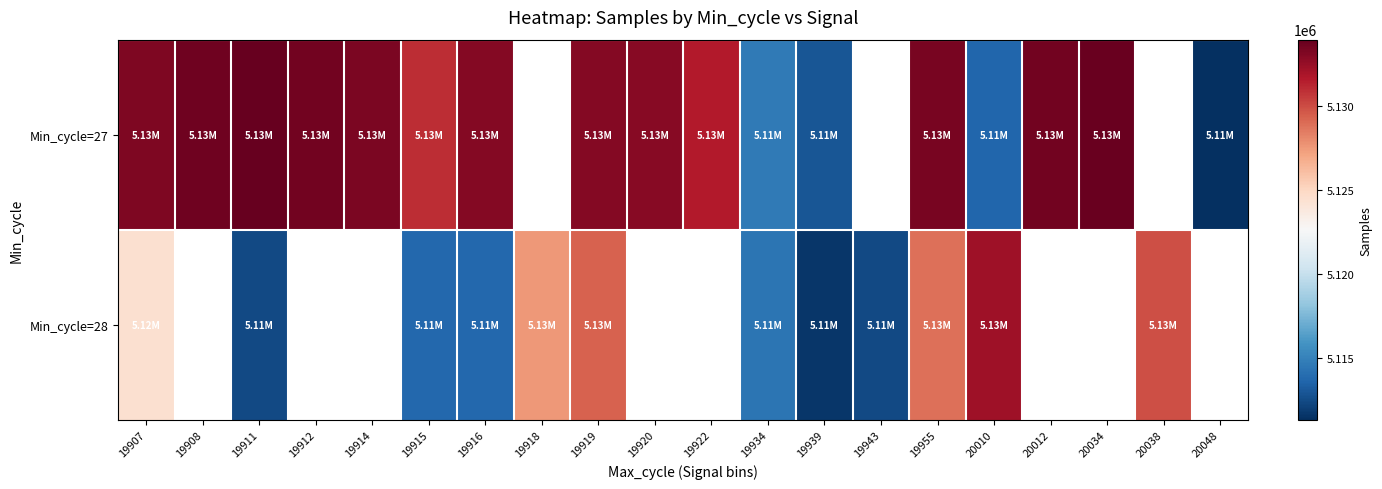

Read the Min_cycle=27 value at 19908.

5133605.0